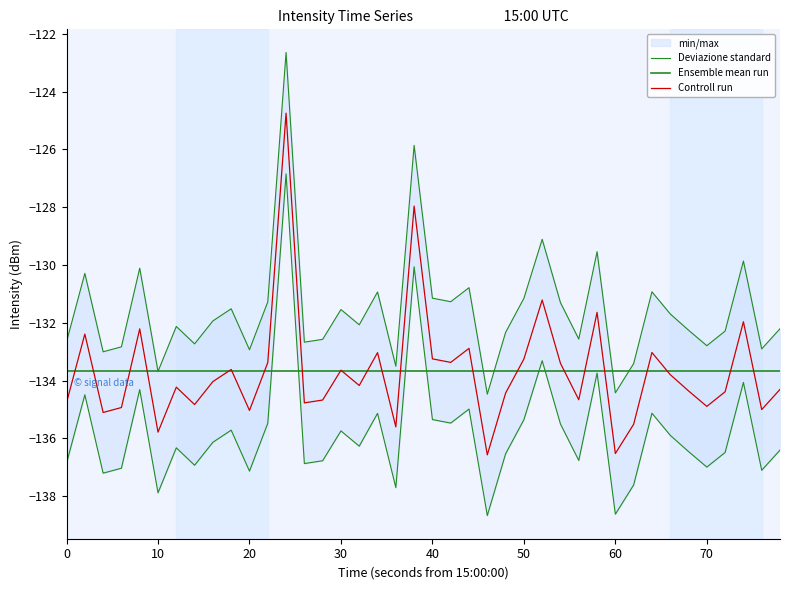

True or false: Controll run has a value of -135.0 at 20.

True